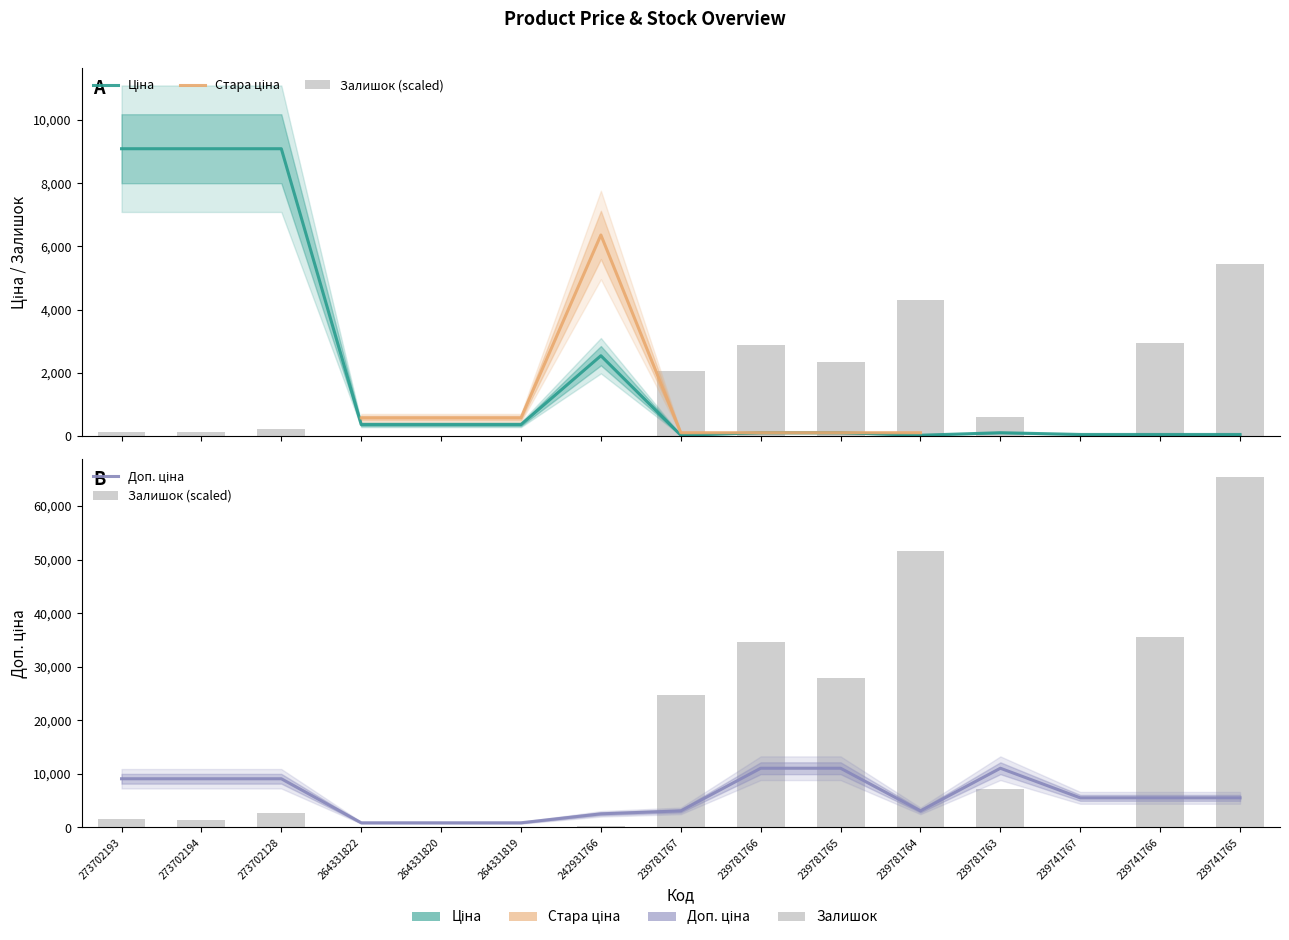

What is the value of the Ціна bar at the 15th from the left?

55.3